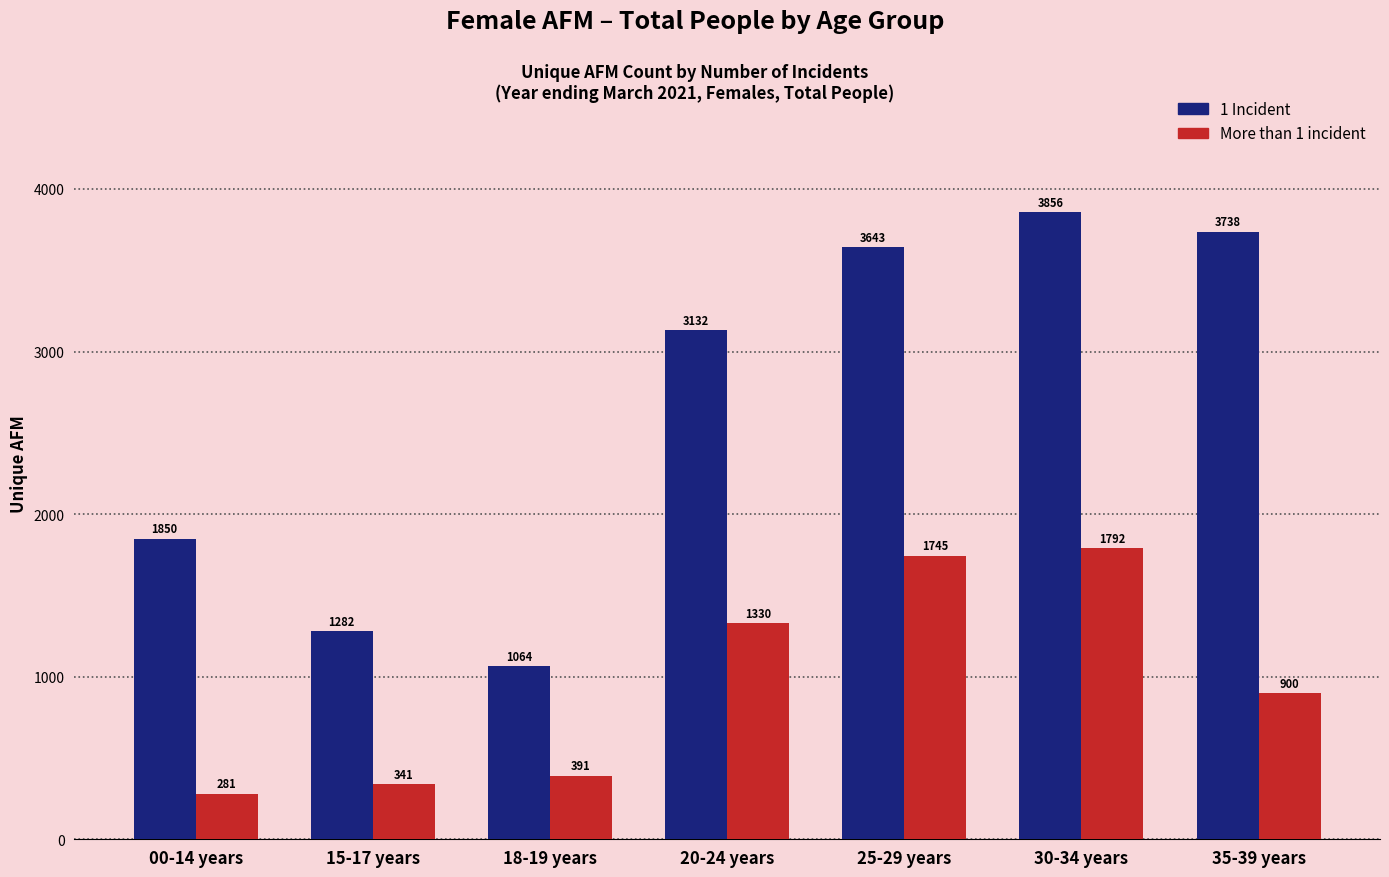

The value of 1 Incident at 30-34 years is 3856. True or false?

True